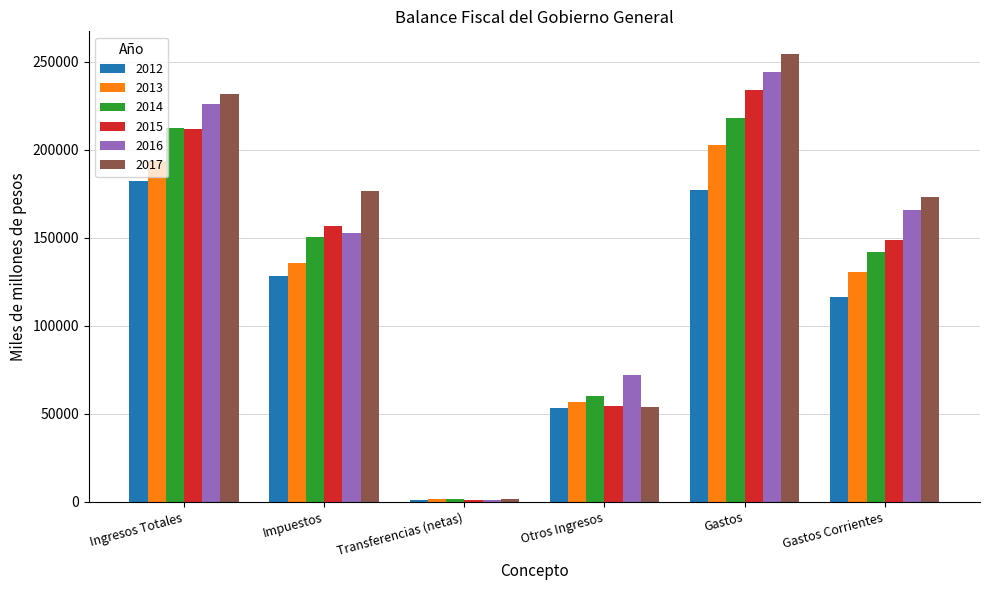

What is the sum of the 2012 values at Otros Ingresos and Gastos Corrientes?

169629.2